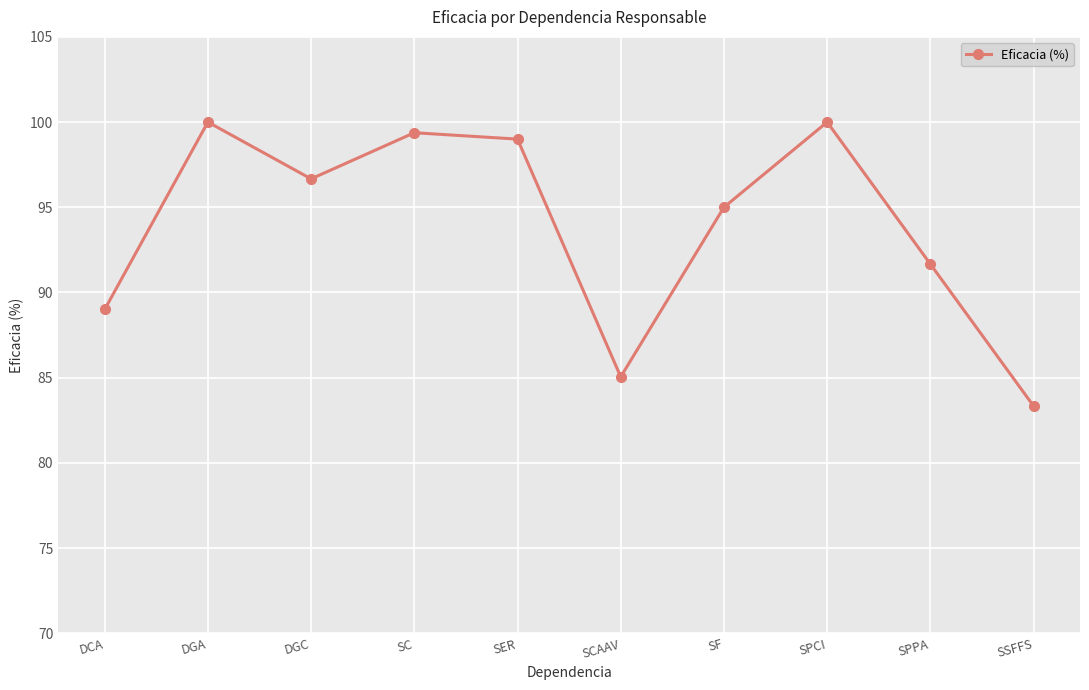

What is the sum of the values at SSFFS and SPCI?

183.3